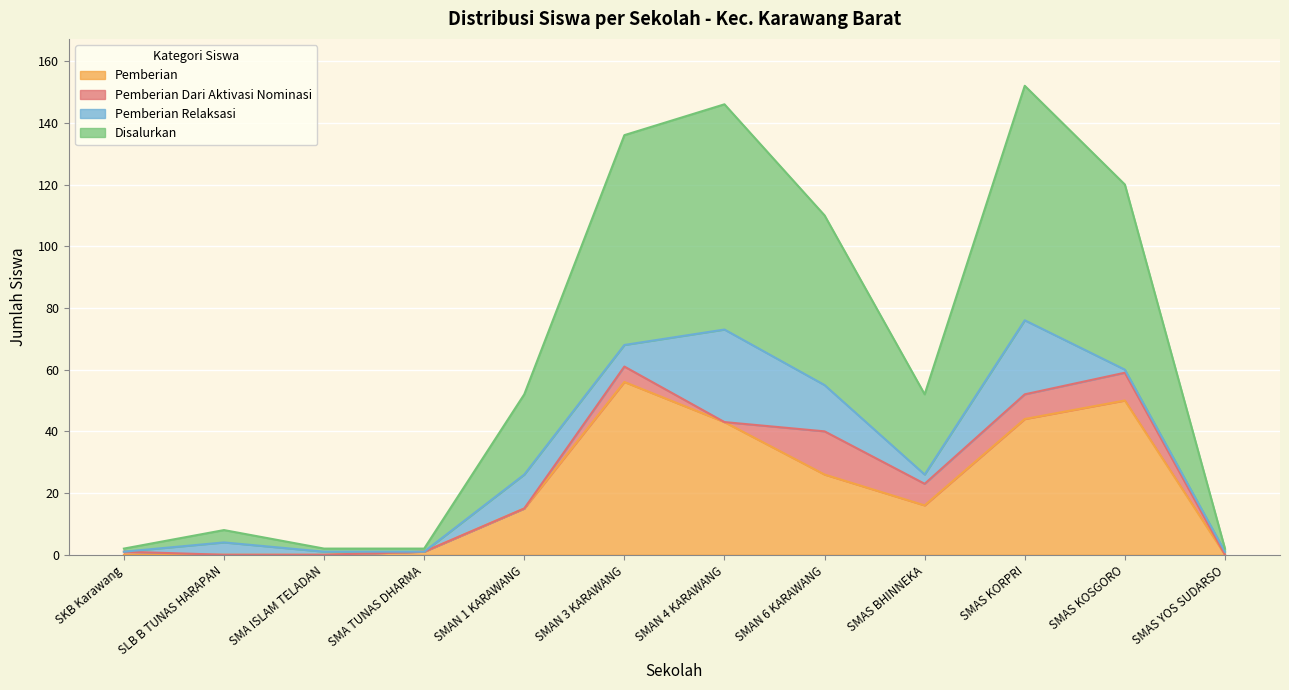

What is the sum of all Disalurkan values?

392